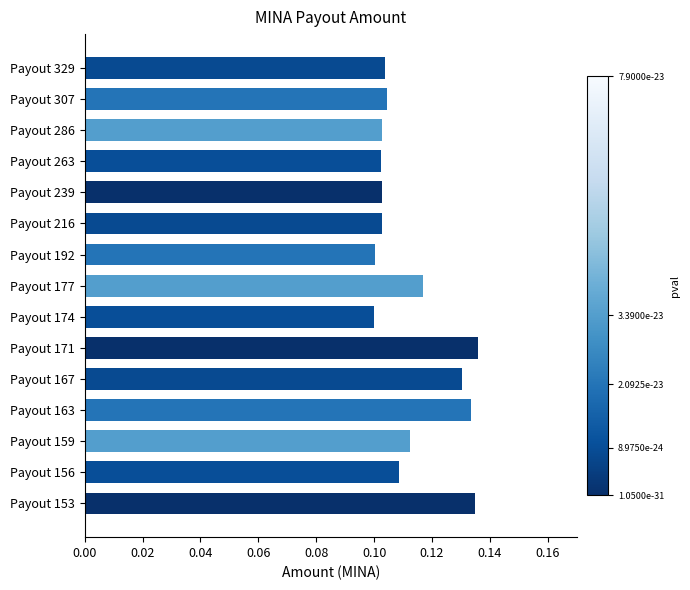

Is it true that the value at Payout 153 is 0.1?

True